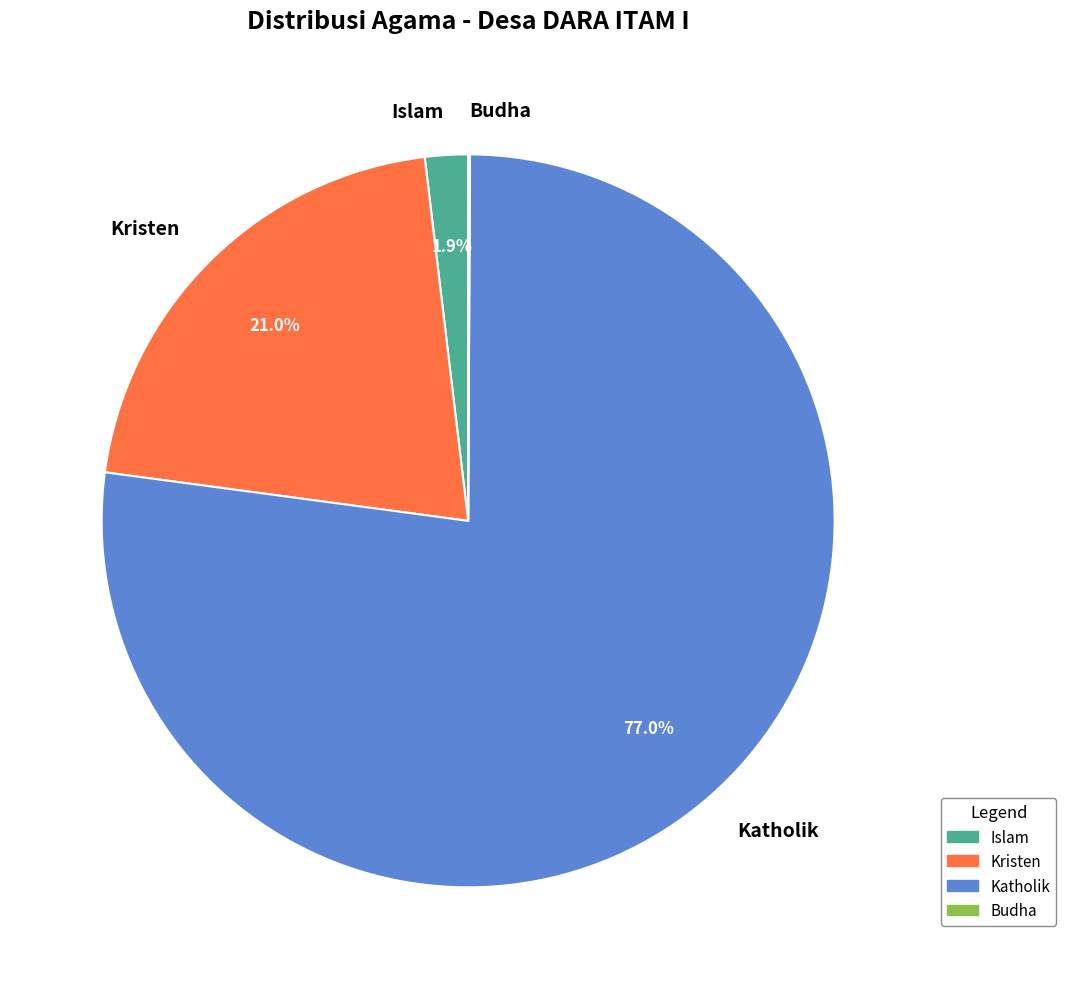

What is the ratio of the value at Kristen to the value at Katholik?

0.3